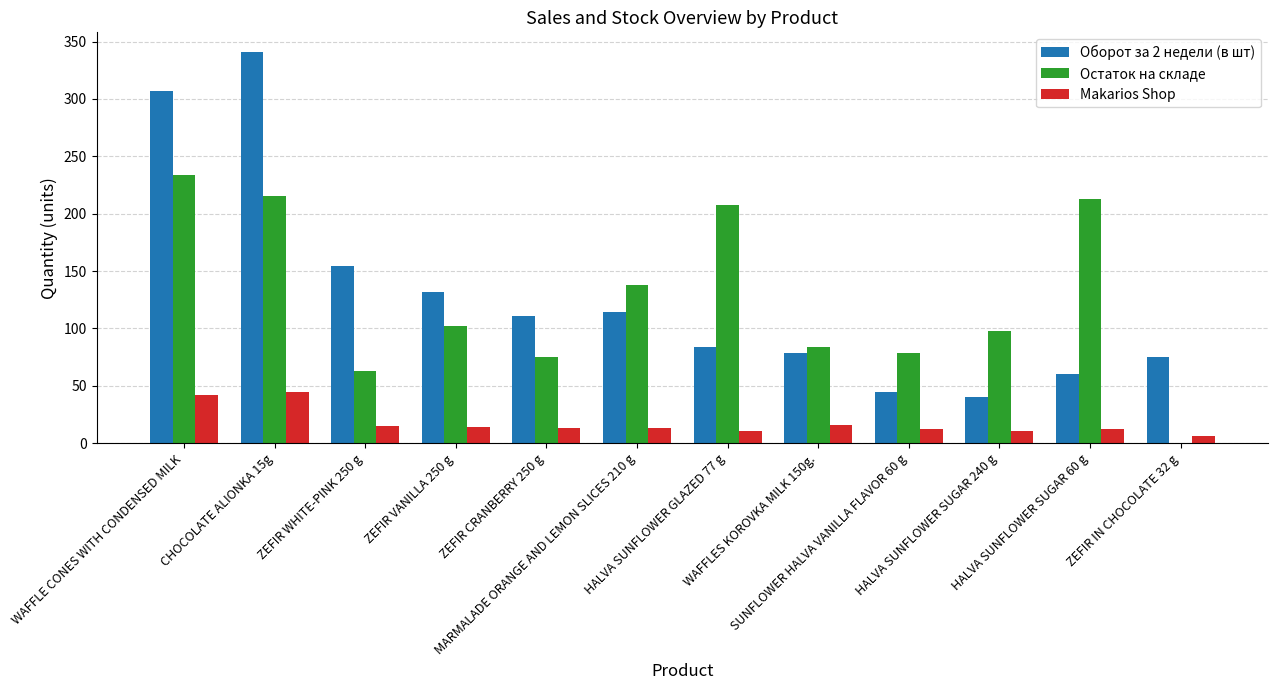

What is the greatest value displayed?

341